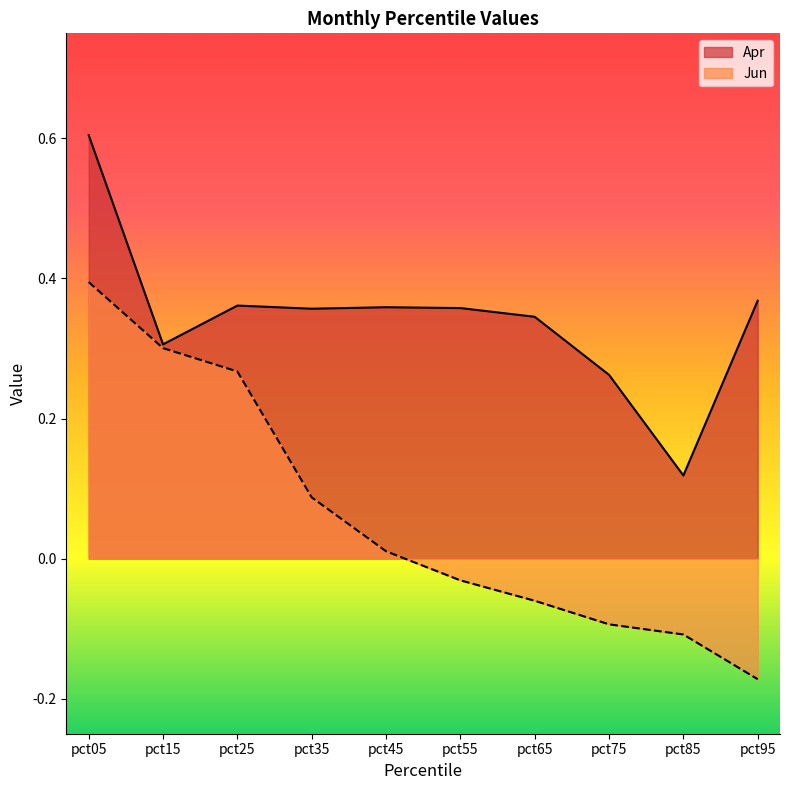

How many data points in Jun are less than 0?

5